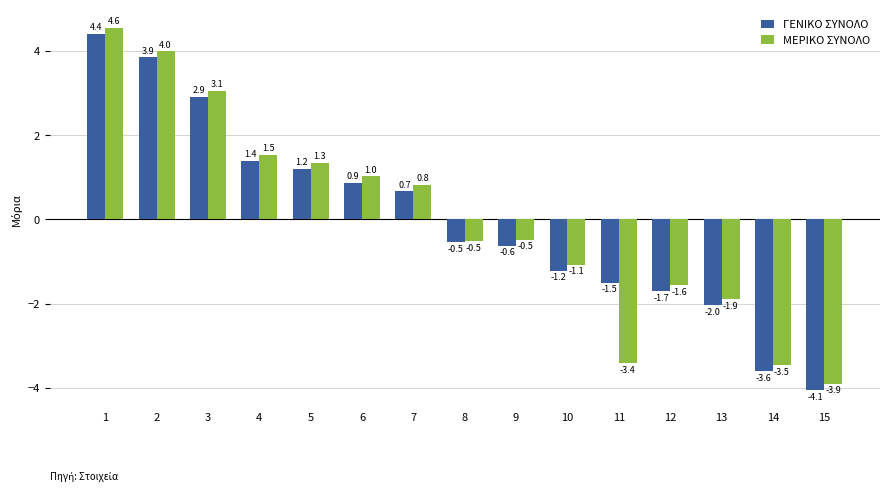

How many values in the ΜΕΡΙΚΟ ΣΥΝΟΛΟ series are below 0?

8